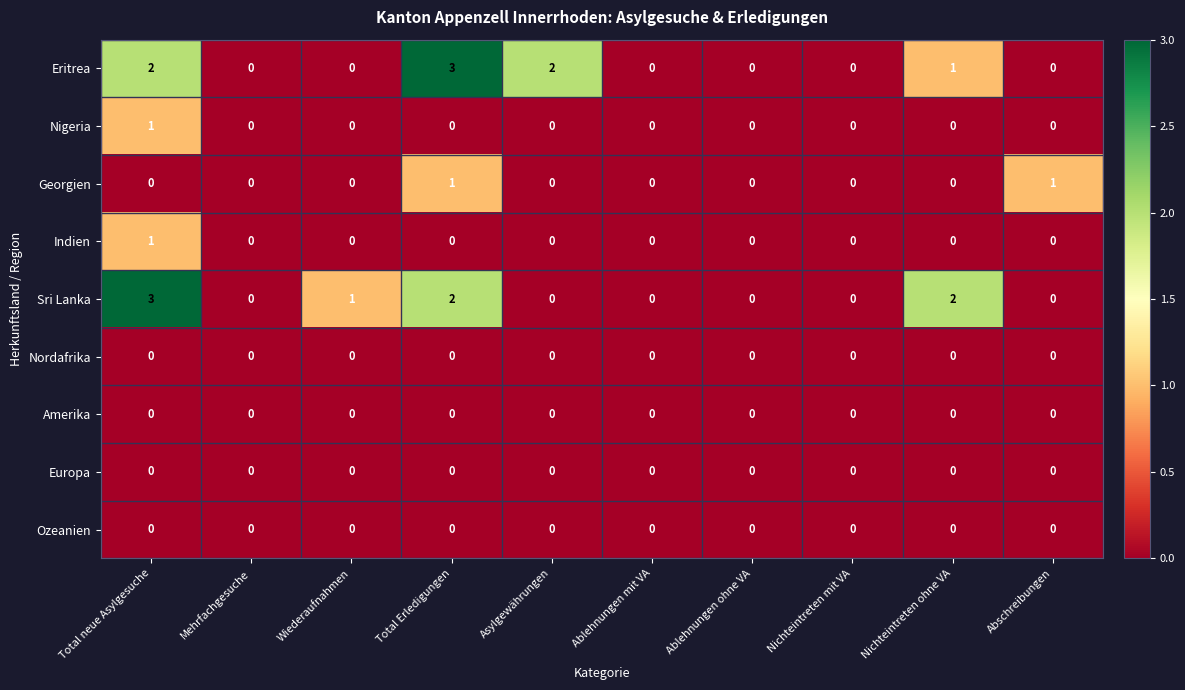

What is the greatest value displayed?

3